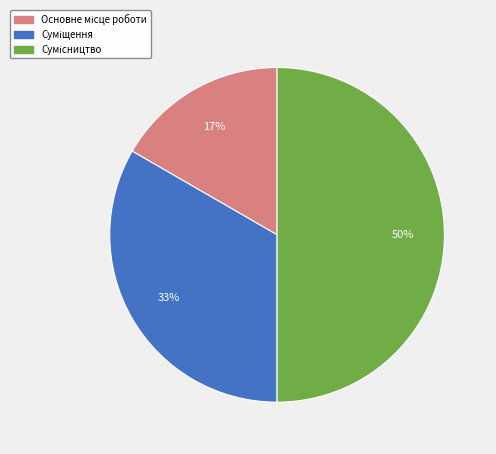

To the nearest percent, what is the average slice percentage?

33%